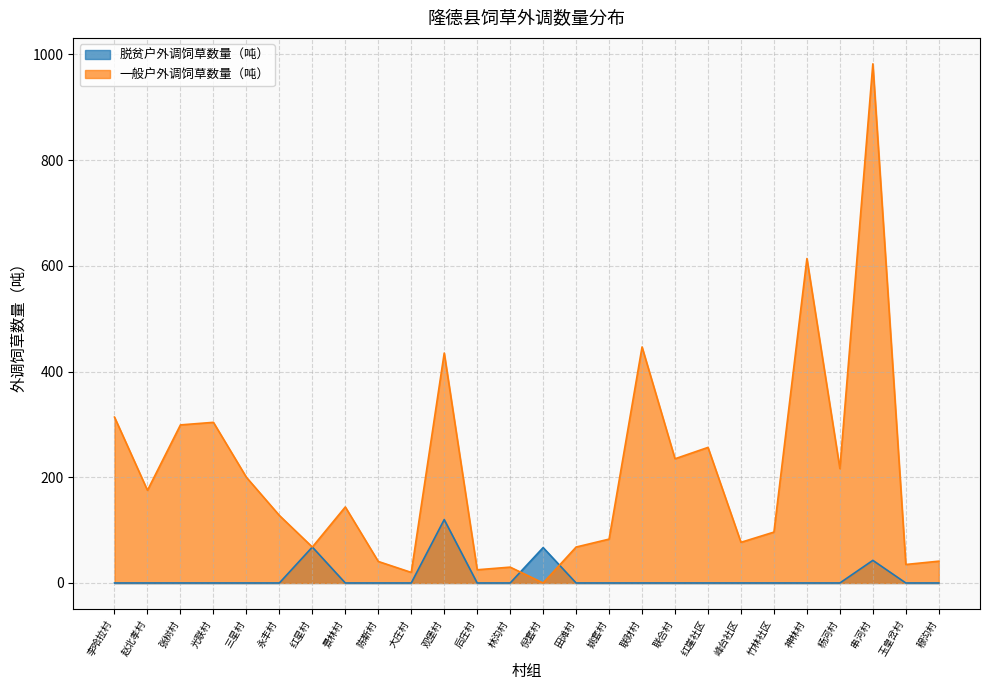

What are all the series names shown in the legend?

脱贫户外调饲草数量（吨）, 一般户外调饲草数量（吨）